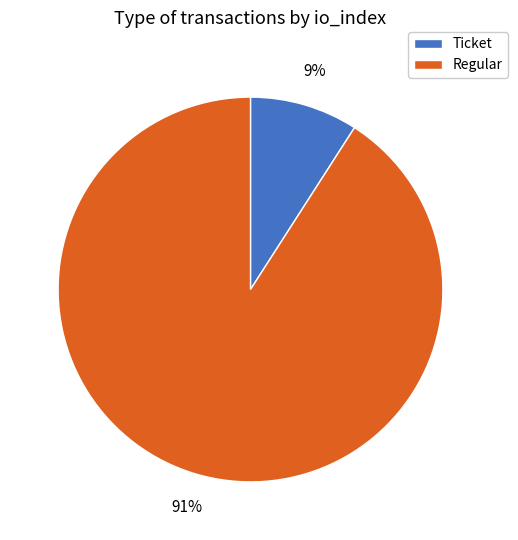

Count the number of slices in the pie.

2